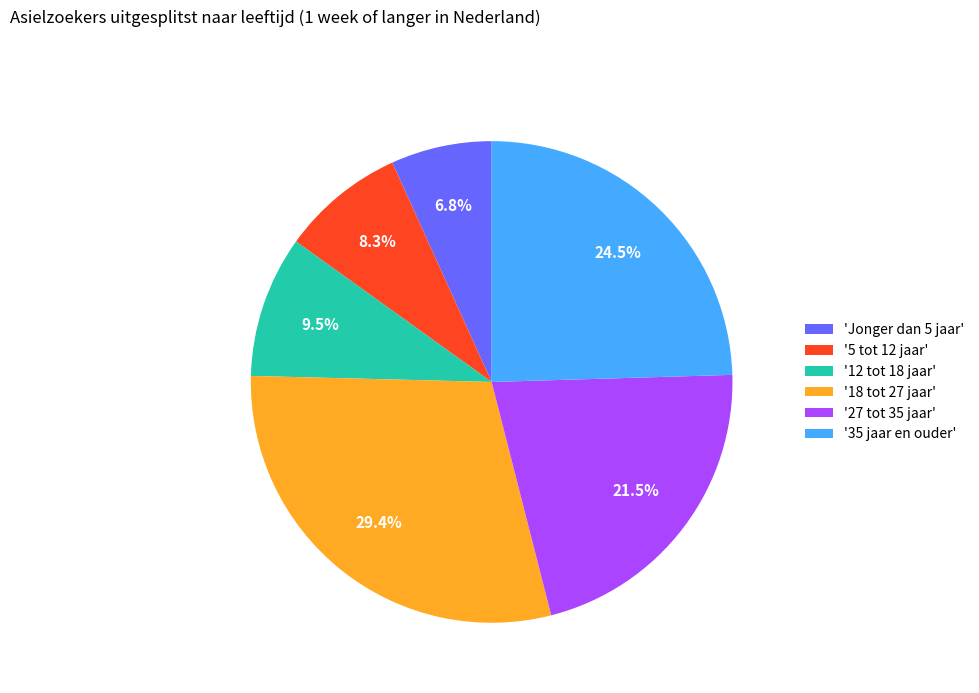

Rank the categories by value from highest to lowest.

'18 tot 27 jaar', '35 jaar en ouder', '27 tot 35 jaar', '12 tot 18 jaar', '5 tot 12 jaar', 'Jonger dan 5 jaar'